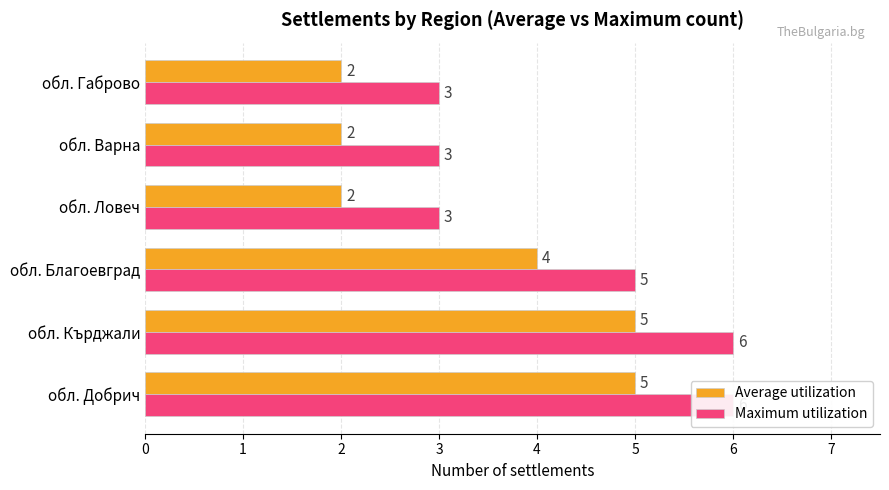

What is the difference between the maximum and minimum values in the Maximum utilization series?

3